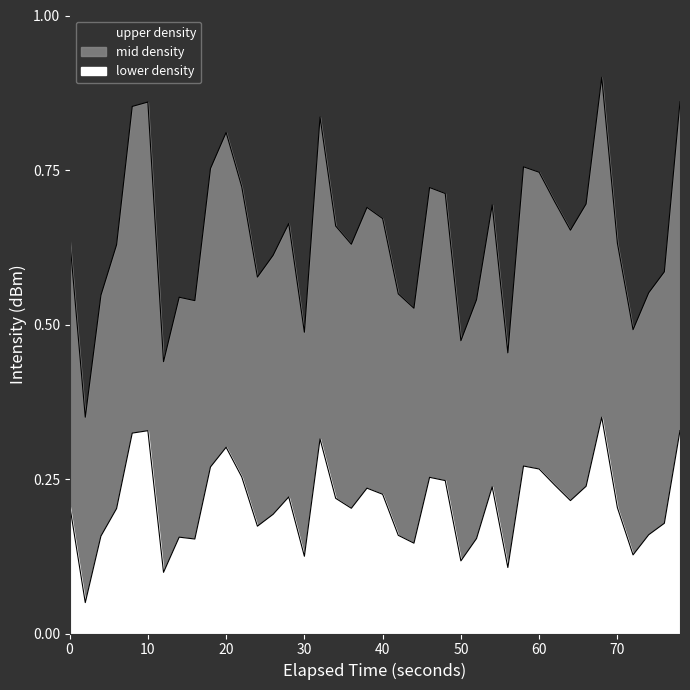

What are all the series names shown in the legend?

upper density, mid density, lower density